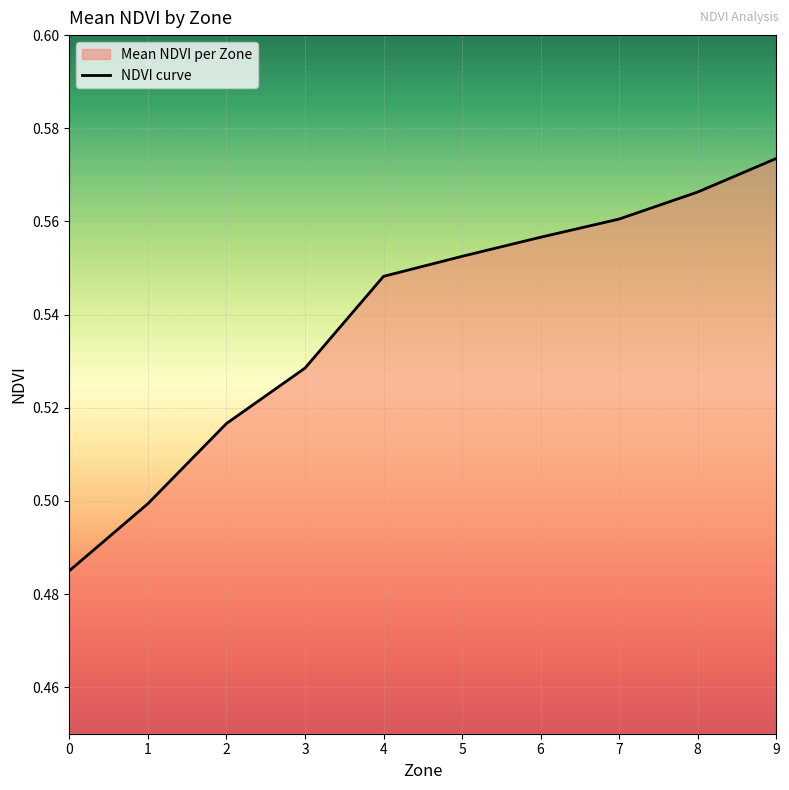

Is it true that the value at 9 is 0.6?

True